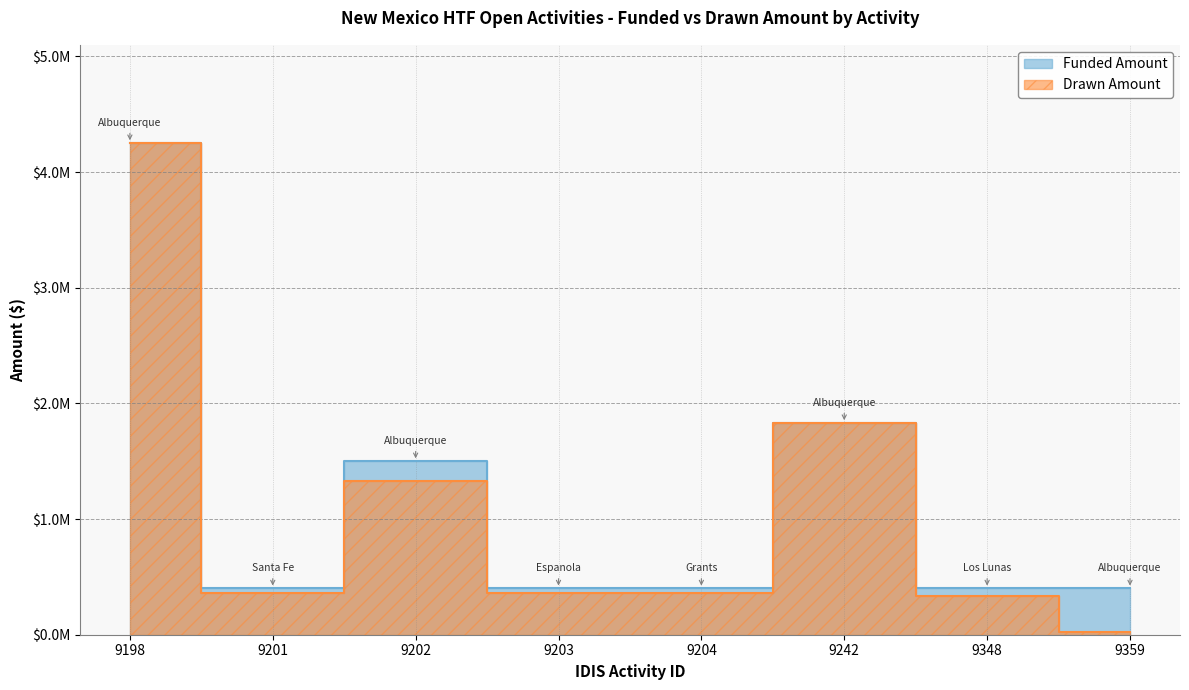

What is the sum of all Funded Amount values?

9580000